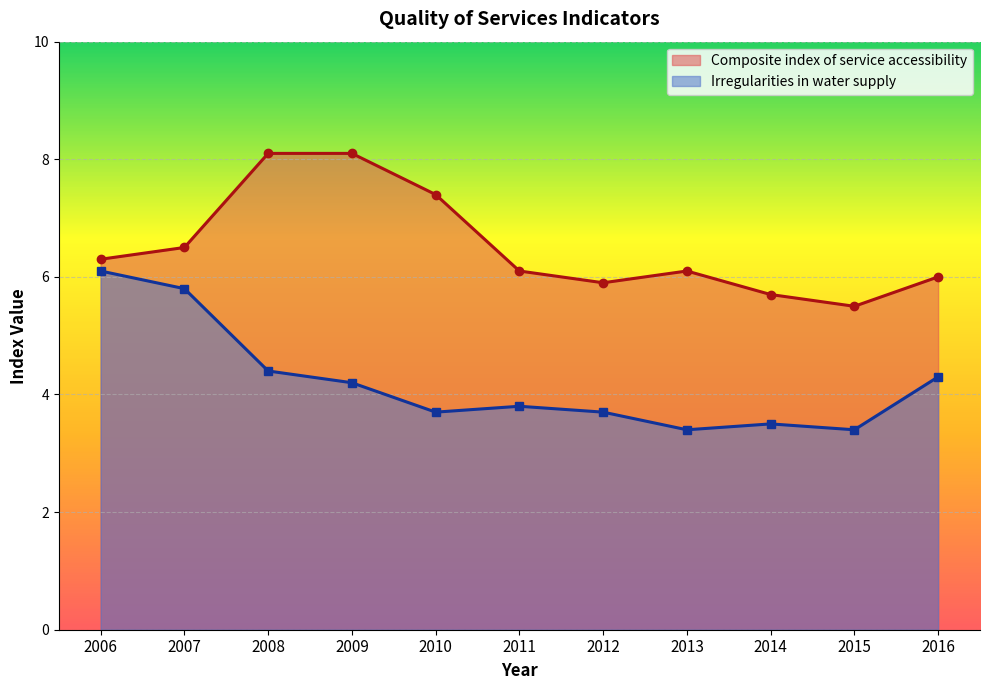

What is the average value of the Irregularities in water supply series?

4.2